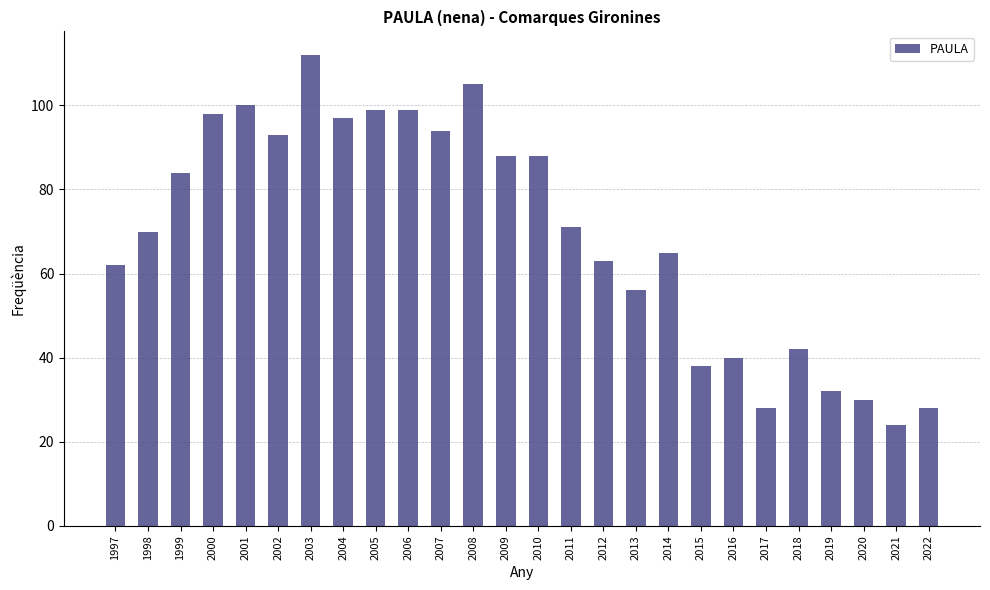

Reading left to right, list all the values displayed in this chart.

1997=62	1998=70	1999=84	2000=98	2001=100	2002=93	2003=112	2004=97	2005=99	2006=99	2007=94	2008=105	2009=88	2010=88	2011=71	2012=63	2013=56	2014=65	2015=38	2016=40	2017=28	2018=42	2019=32	2020=30	2021=24	2022=28